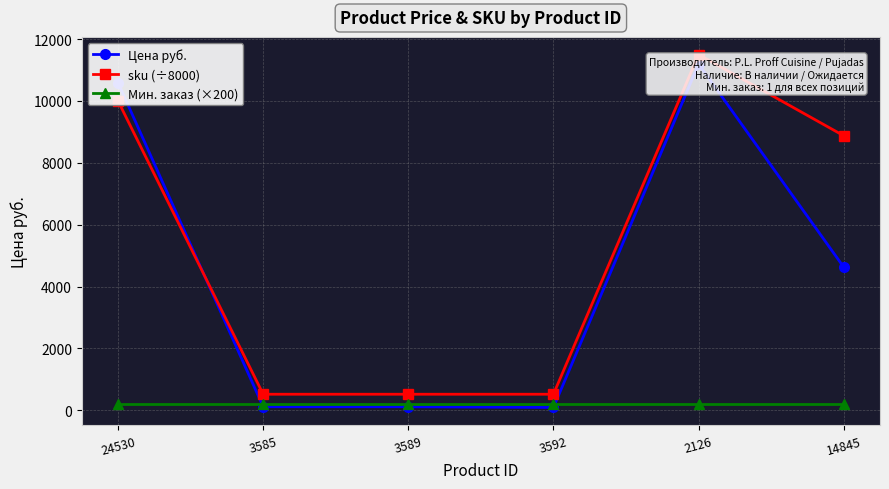

True or false: Цена руб. has more than 1 interior local peaks.

False